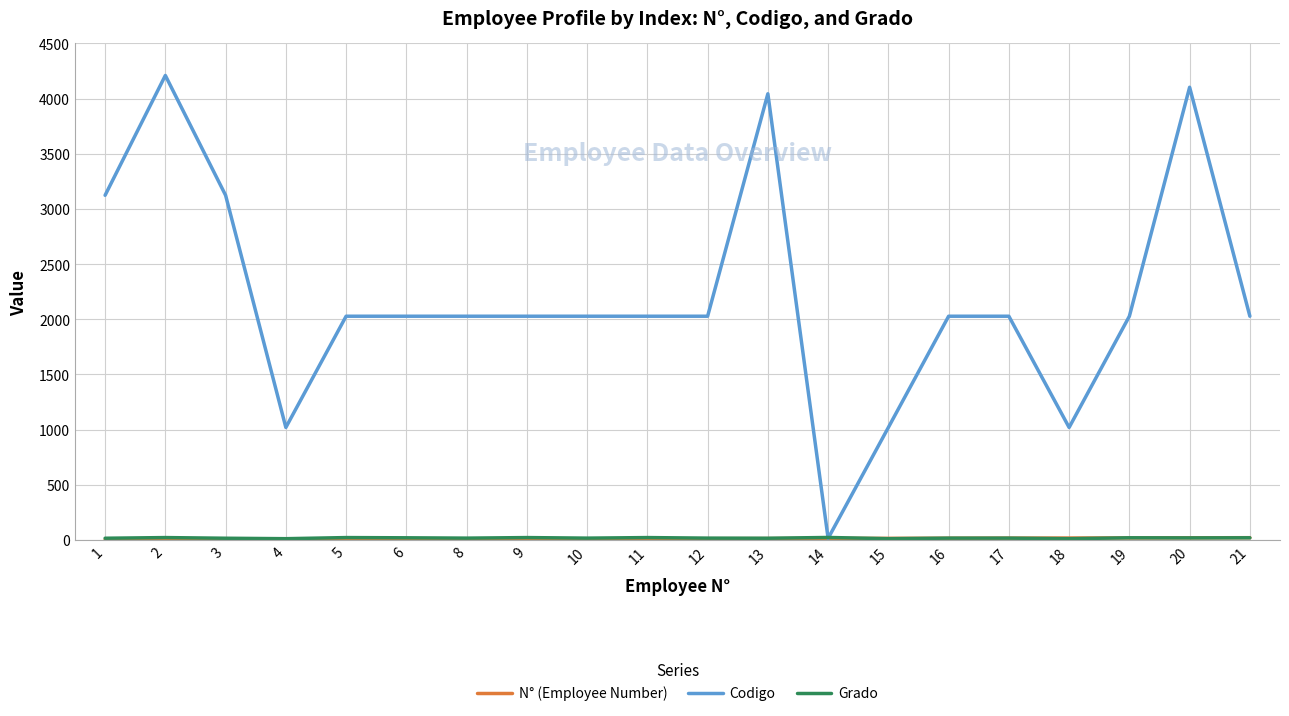

What is the maximum value shown in the chart?

4210